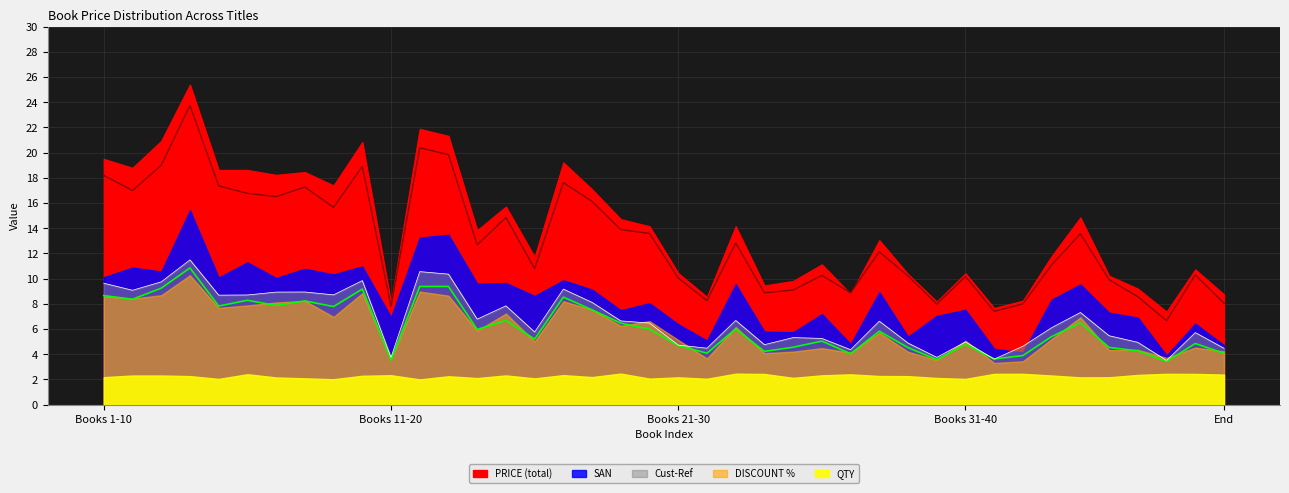

What is the highest value of the Cust-Ref series?

11.5